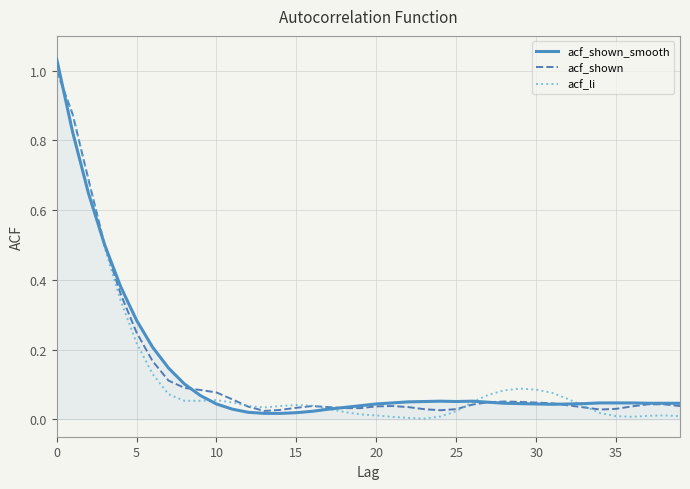

What are all the series names shown in the legend?

acf_shown_smooth, acf_shown, acf_li